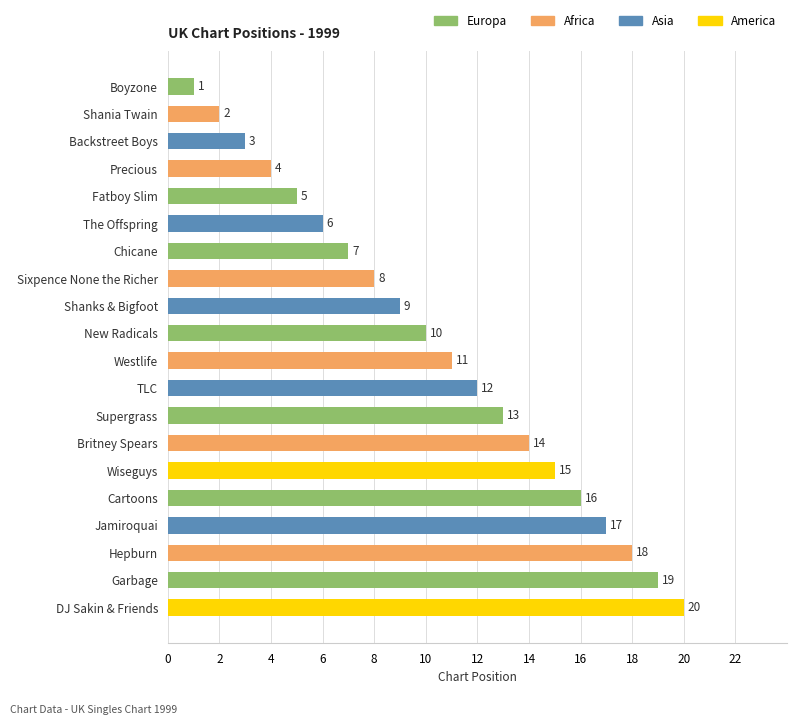

How many distinct data groups are displayed?

1